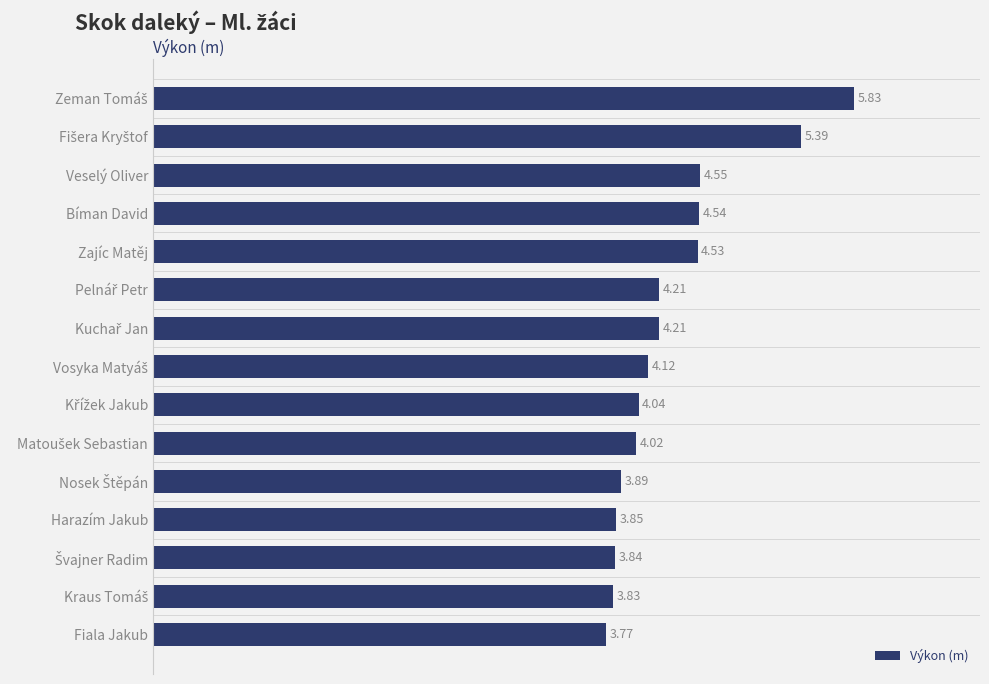

At which category does the chart reach its minimum across all series?

Fiala Jakub